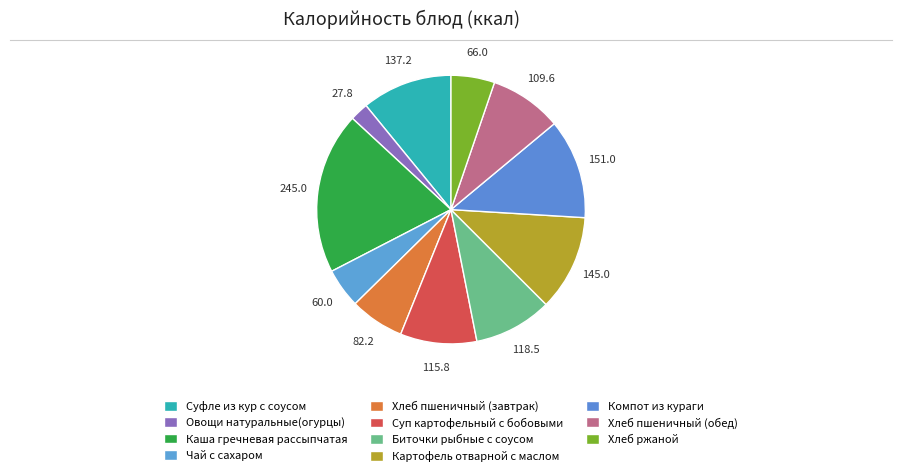

To the nearest percent, what portion does Хлеб пшеничный (обед) represent?

9%